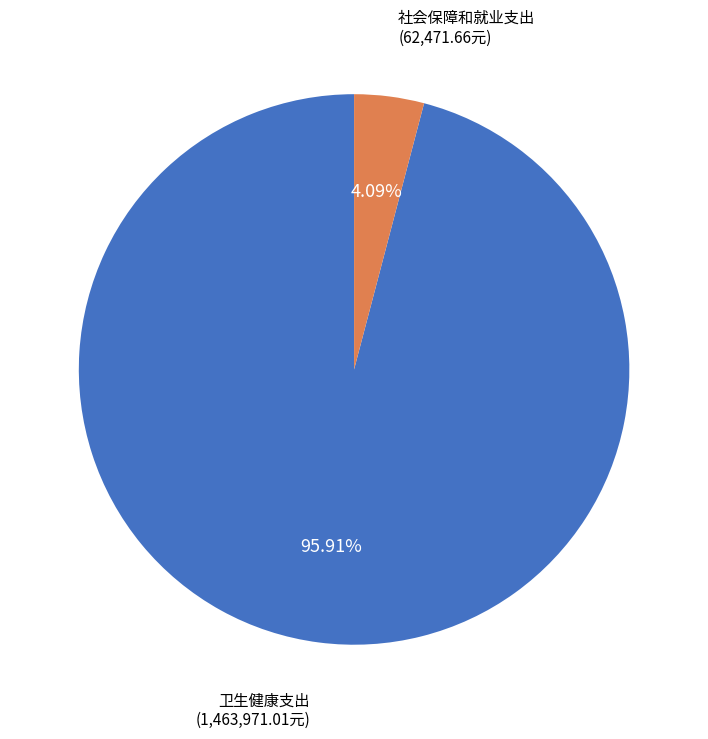

To the nearest percent, what is the average slice percentage?

50%